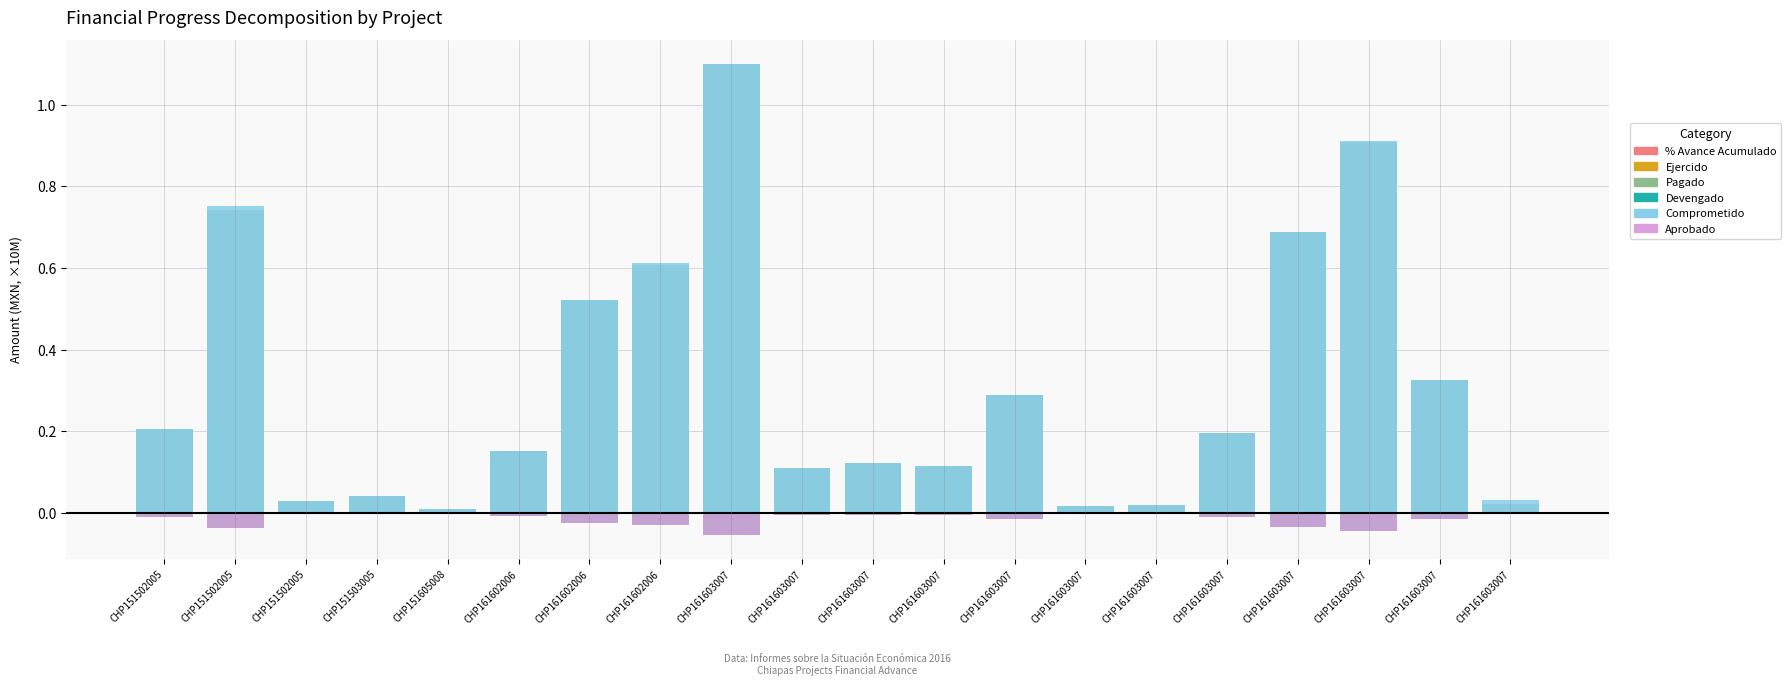

What are all the series names shown in the legend?

% Avance Acumulado, Ejercido, Pagado, Devengado, Comprometido, Aprobado